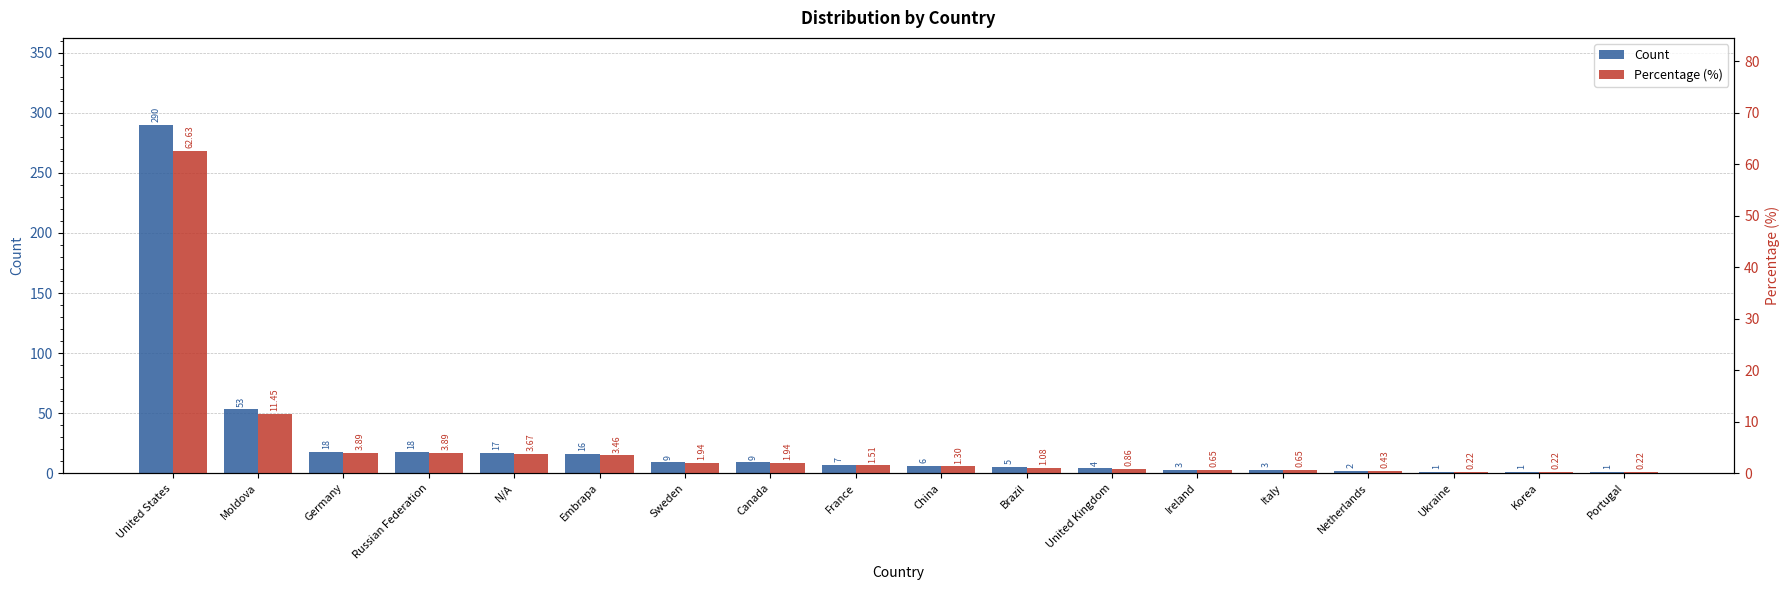

Reading left to right, what are all the values shown in this chart?

Count: 290.0	53.0	18.0	18.0	17.0	16.0	9.0	9.0	7.0	6.0	5.0	4.0	3.0	3.0	2.0	1.0	1.0	1.0
Percentage (%): 62.6	11.4	3.9	3.9	3.7	3.5	1.9	1.9	1.5	1.3	1.1	0.9	0.7	0.7	0.4	0.2	0.2	0.2